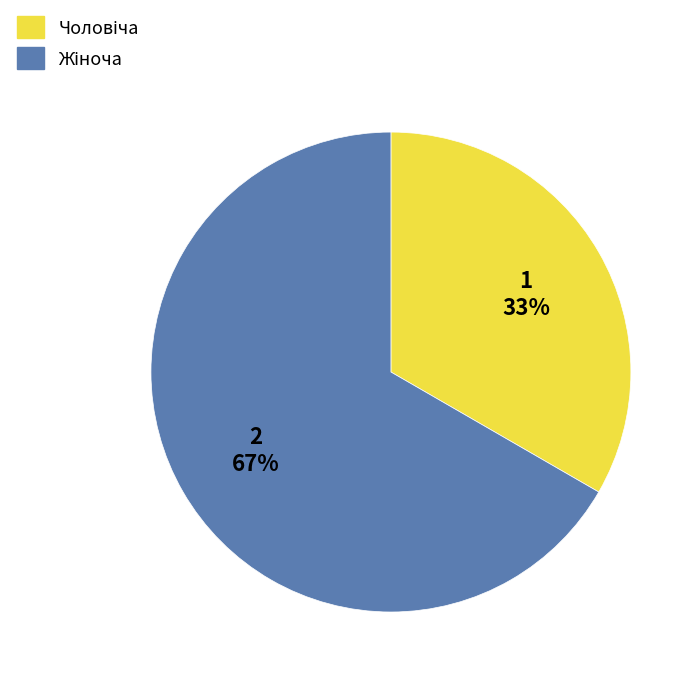

To the nearest percent, what is the average slice percentage?

50%